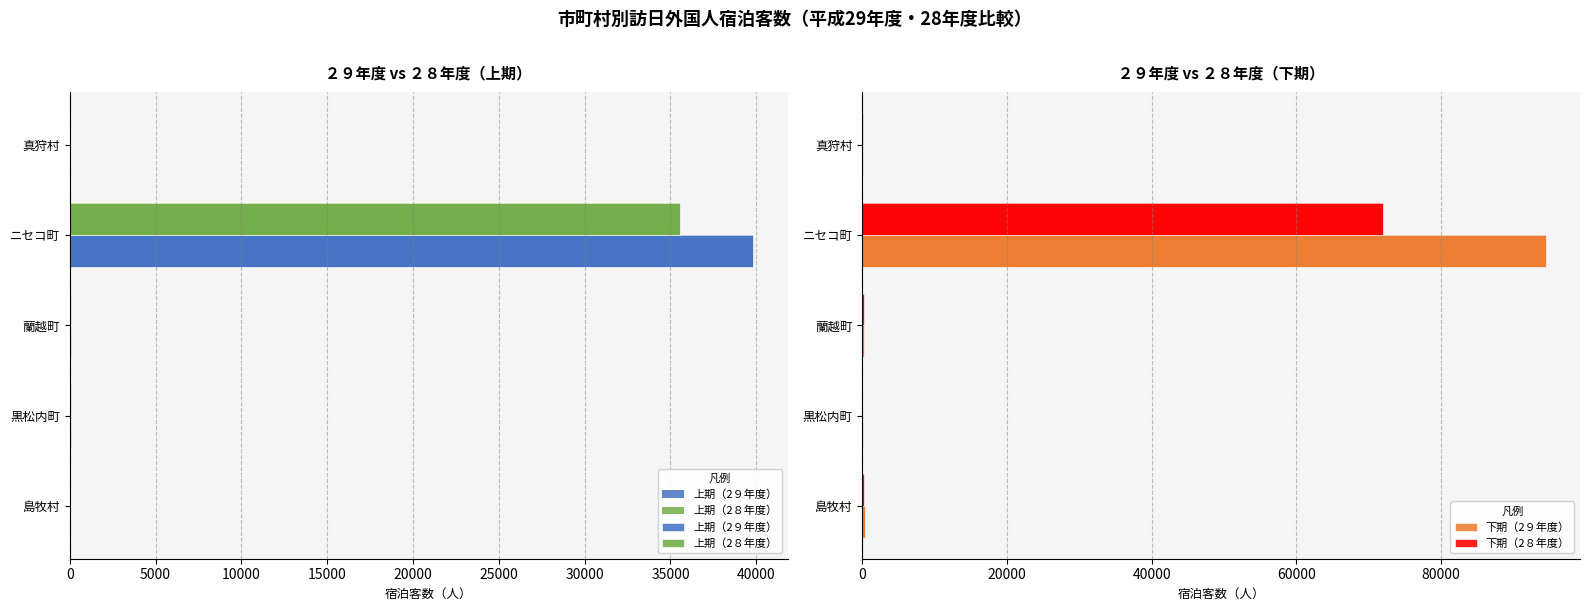

Count the number of categories in the chart.

5